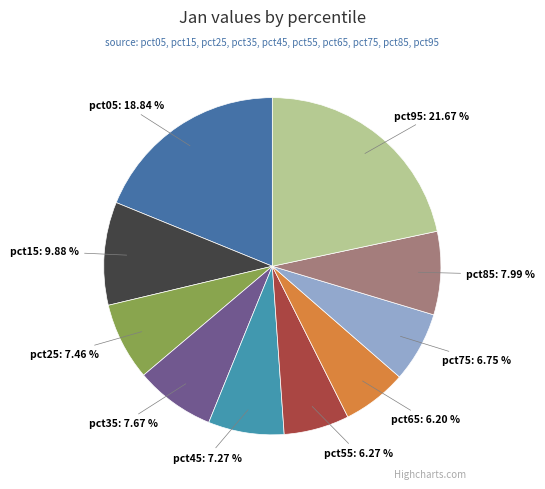

Does pct05: 18.84 % account for over 50% of the chart?

No